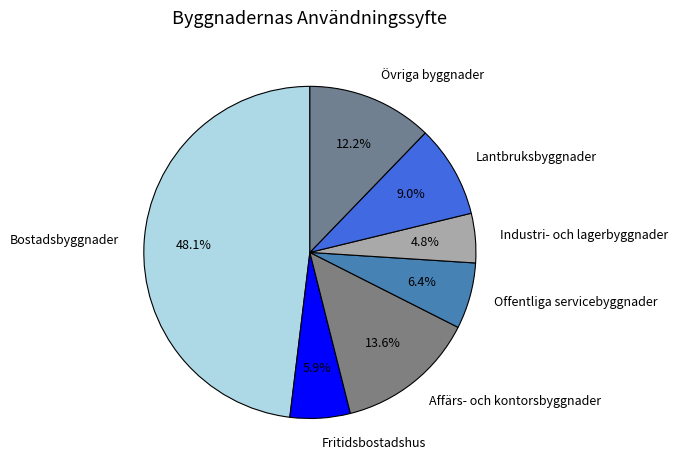

Does Industri- och lagerbyggnader account for over 50% of the chart?

No